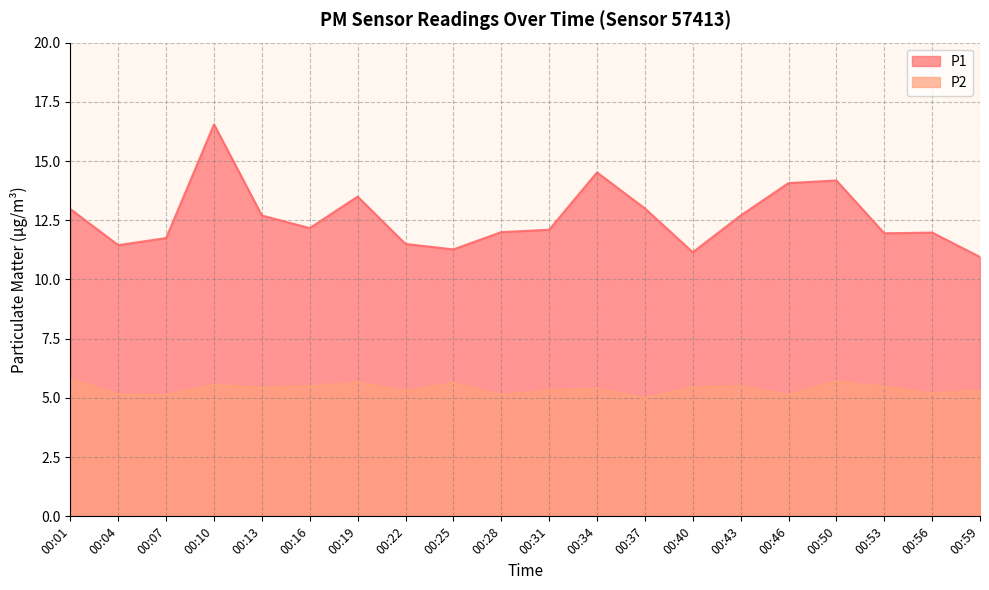

What is the total value across all series at 00:13?

18.1